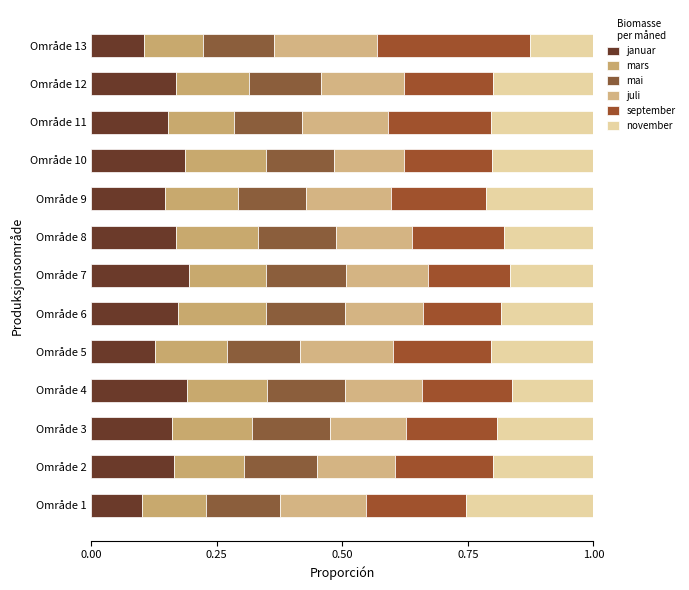

How many categories are shown in the chart?

13